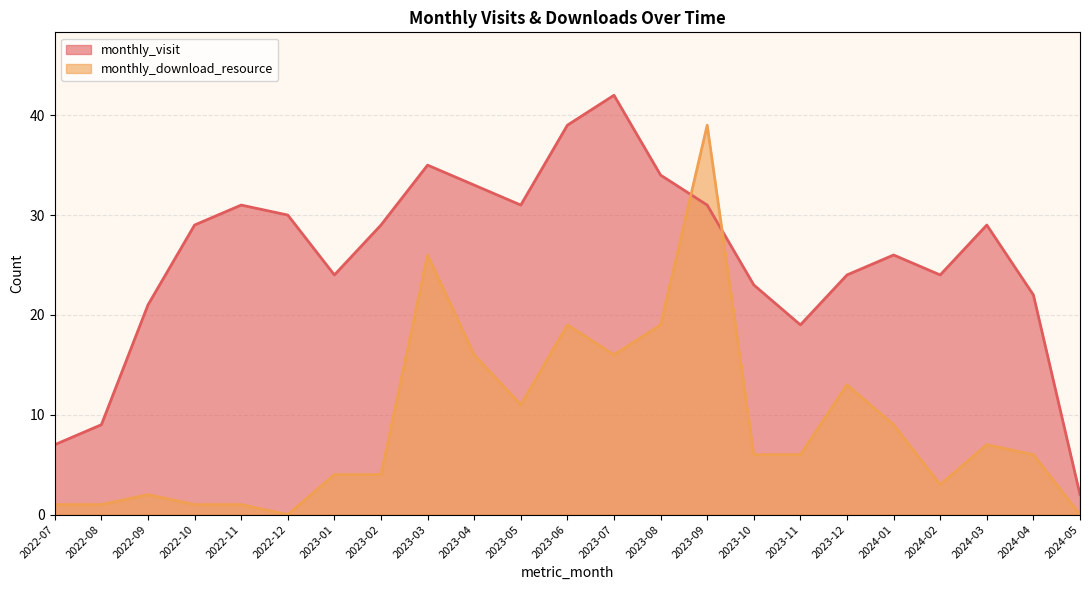

Count the number of categories in the chart.

23